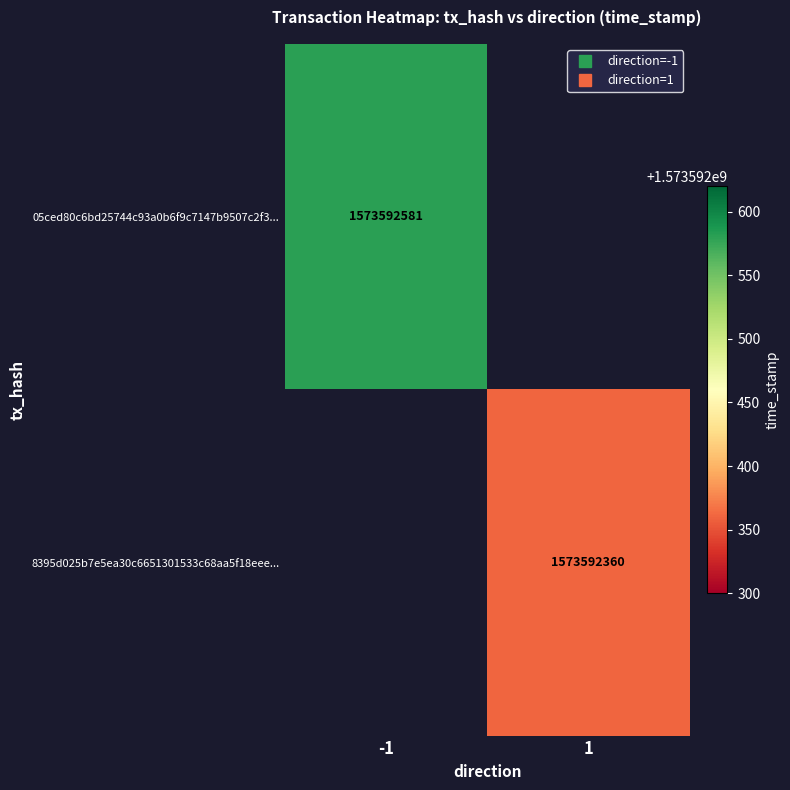

Which series changed the most between 0 and 1?

05ced80c6bd25744c93a0b6f9c7147b9507c2f3